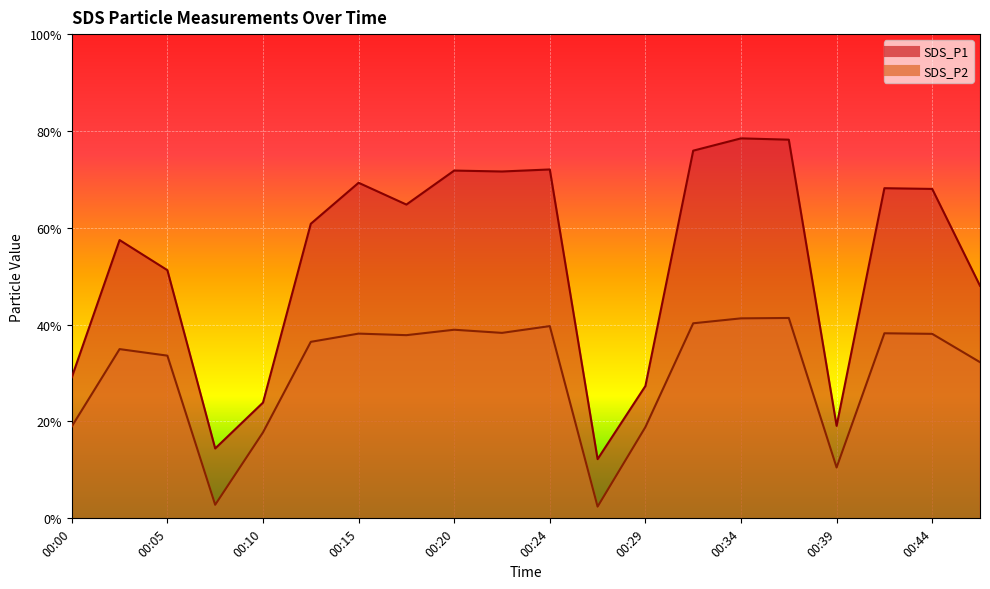

At which label does SDS_P1 reach its peak?

00:34